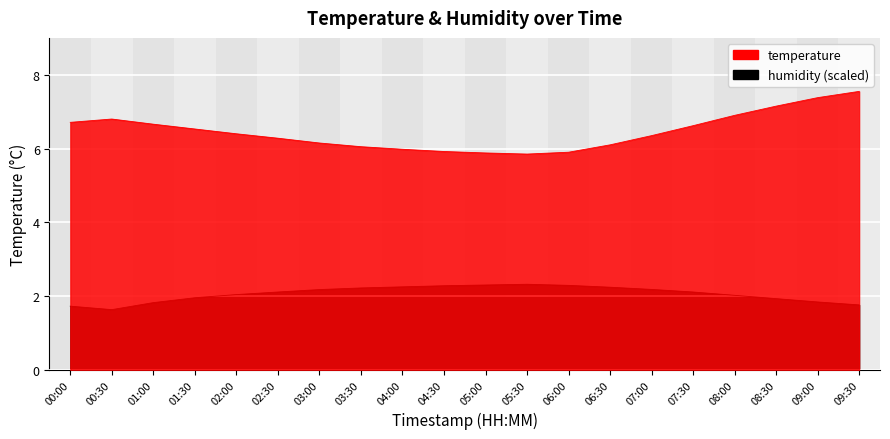

True or false: humidity has more than 1 points higher than both neighbors.

False